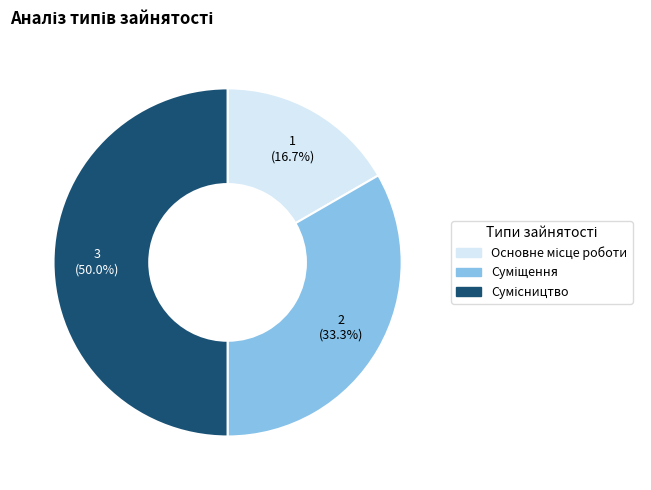

How many slices are in this pie chart?

3